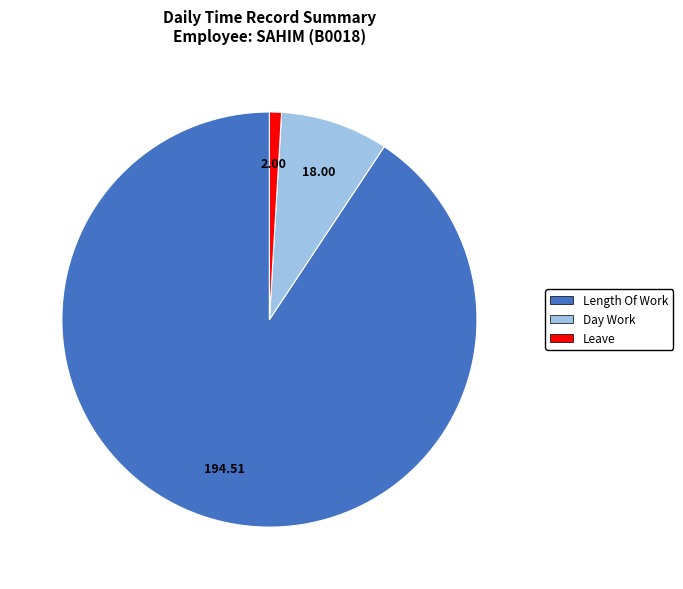

Is there a majority slice in this chart?

Yes